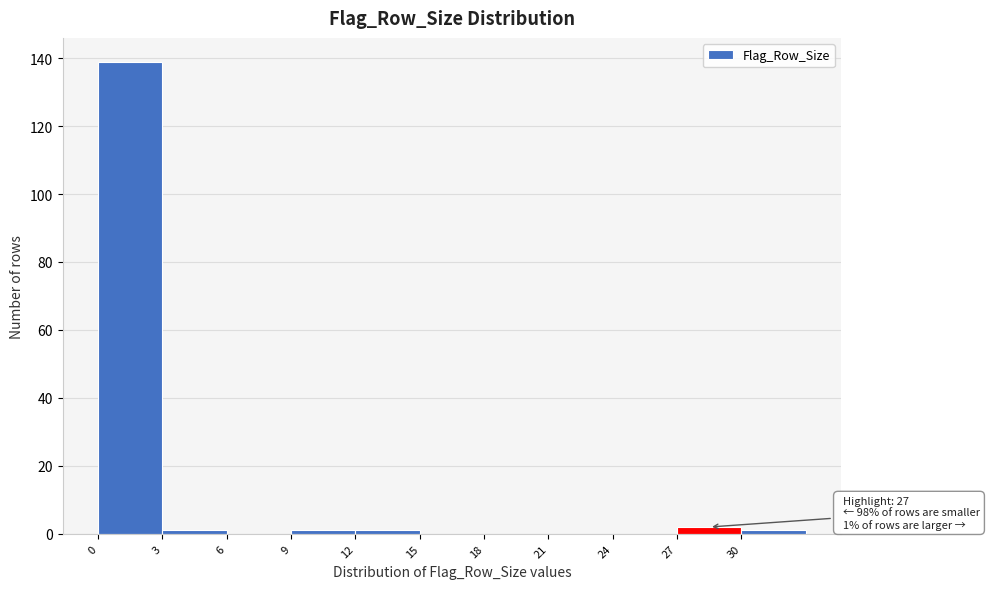

Over which range of the x-axis is the bar tallest?

0 to 3